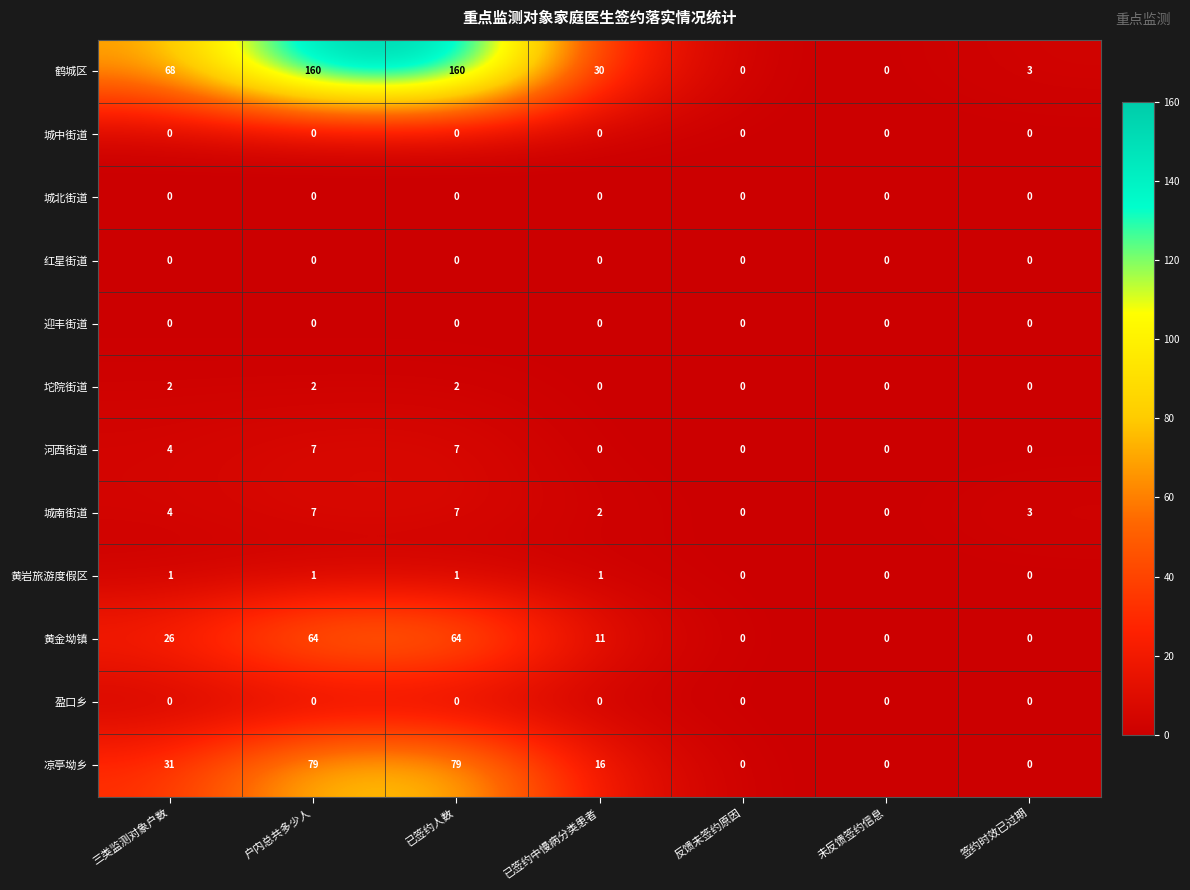

At how many categories does at least one series exceed 24?

4